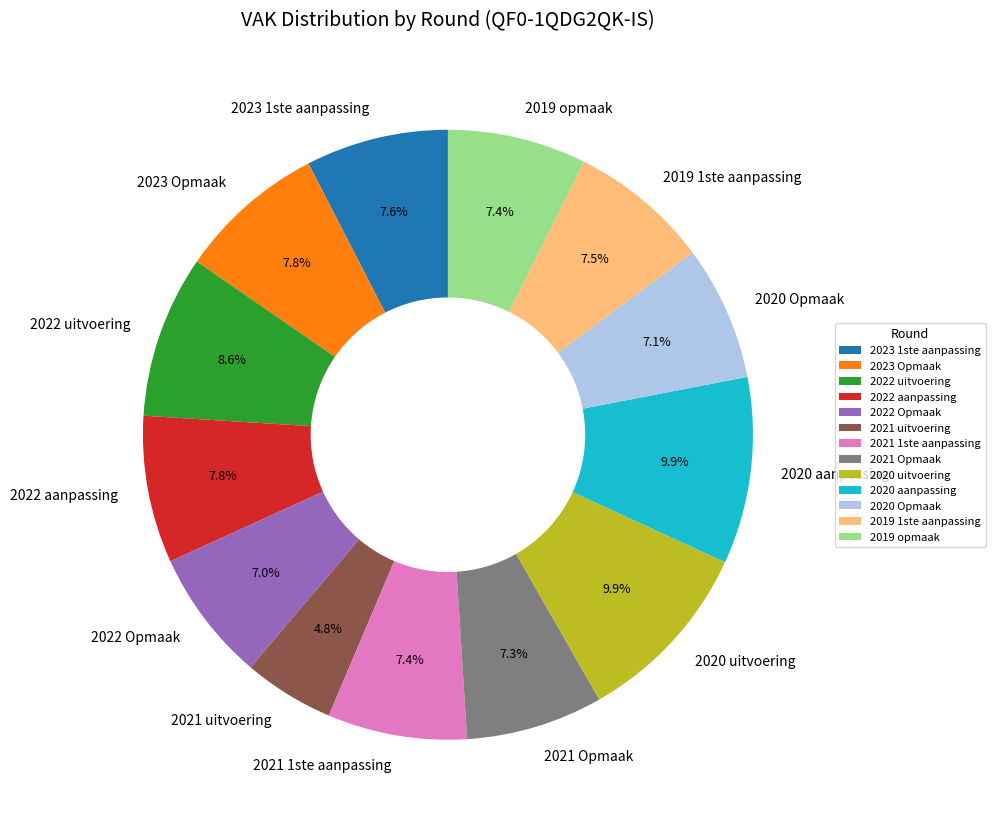

Which slice is the smallest?

2021 uitvoering